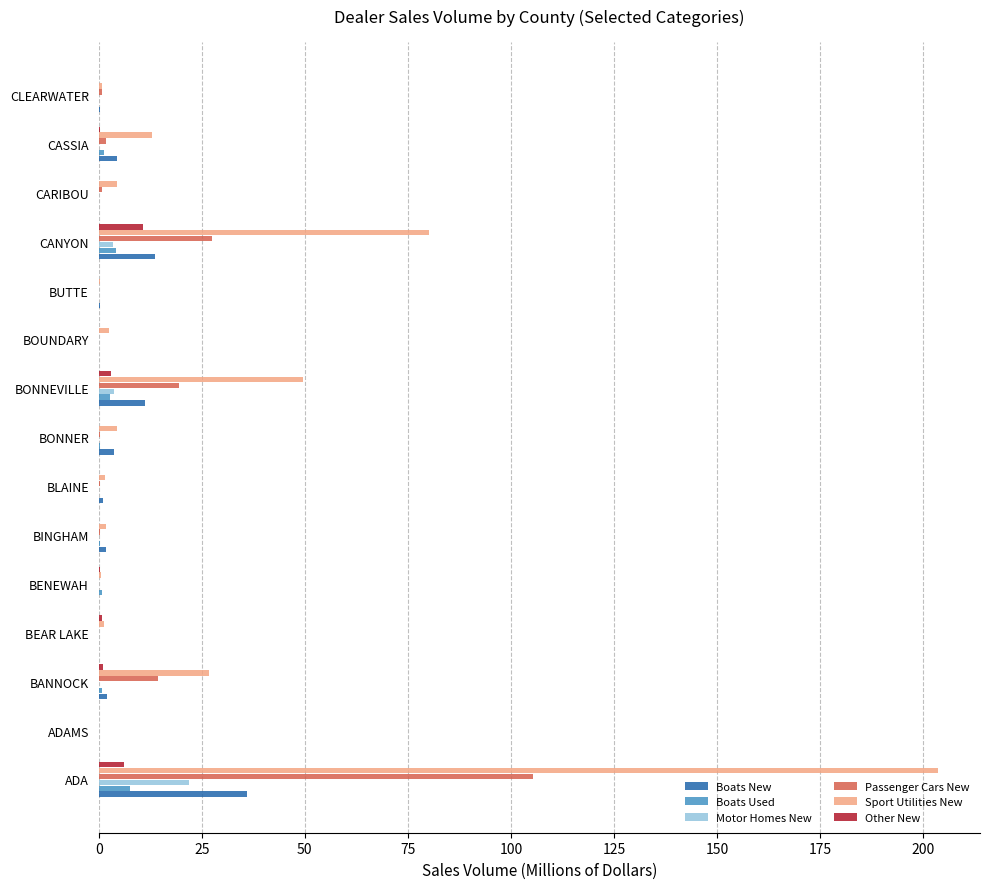

What is the sum of all Motor Homes New values?

29.0